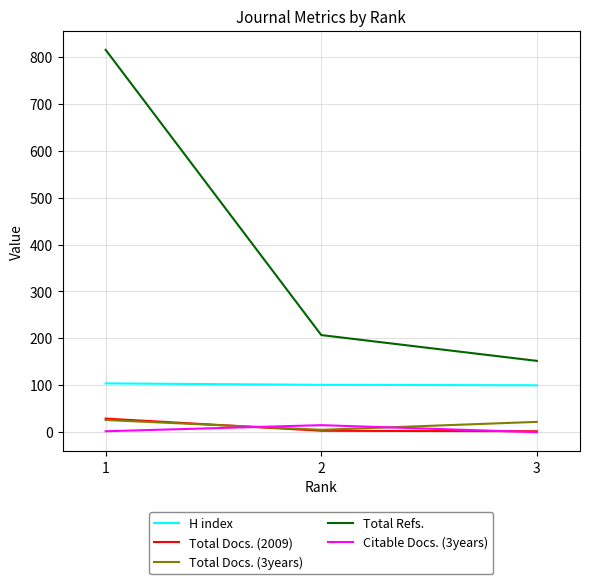

What is the maximum value for Total Refs.?

815